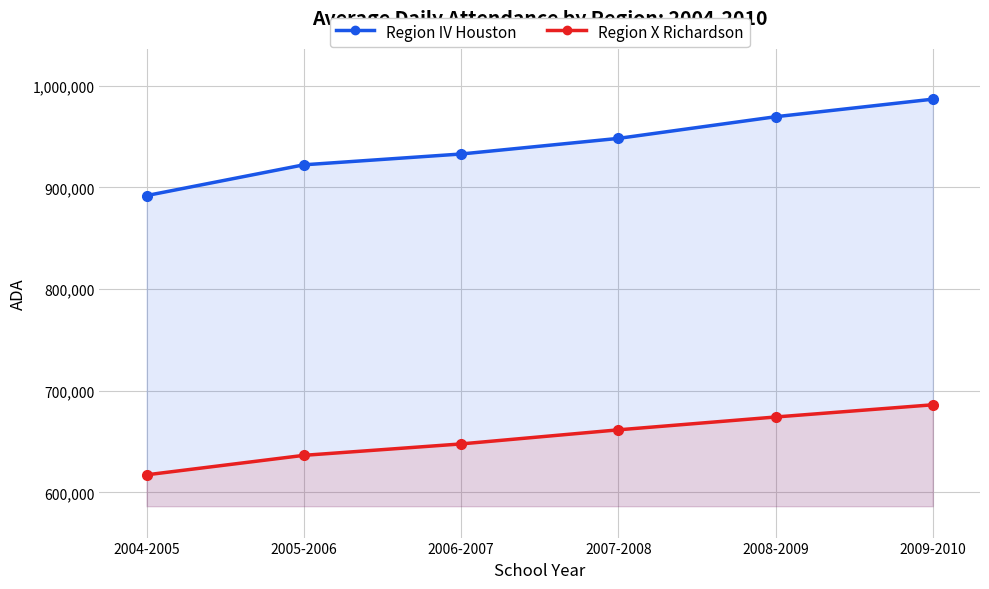

List the labels in order of Region X Richardson value, largest first.

2009-2010, 2008-2009, 2007-2008, 2006-2007, 2005-2006, 2004-2005